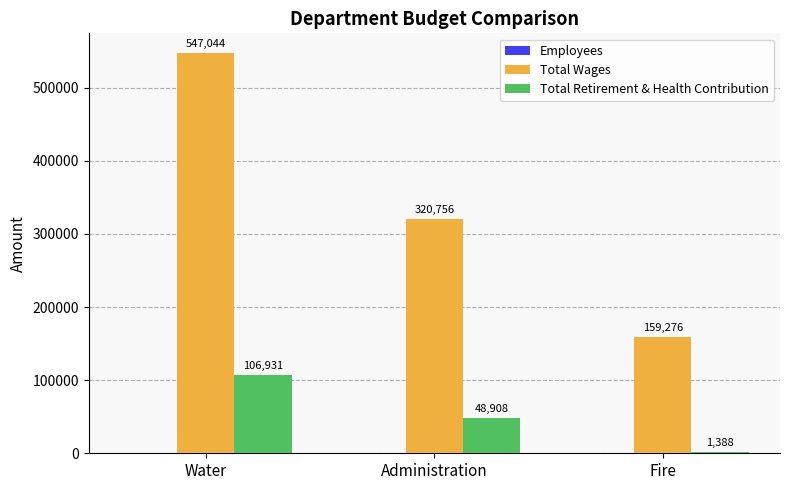

Where does the Total Wages series first go above 320756?

Water